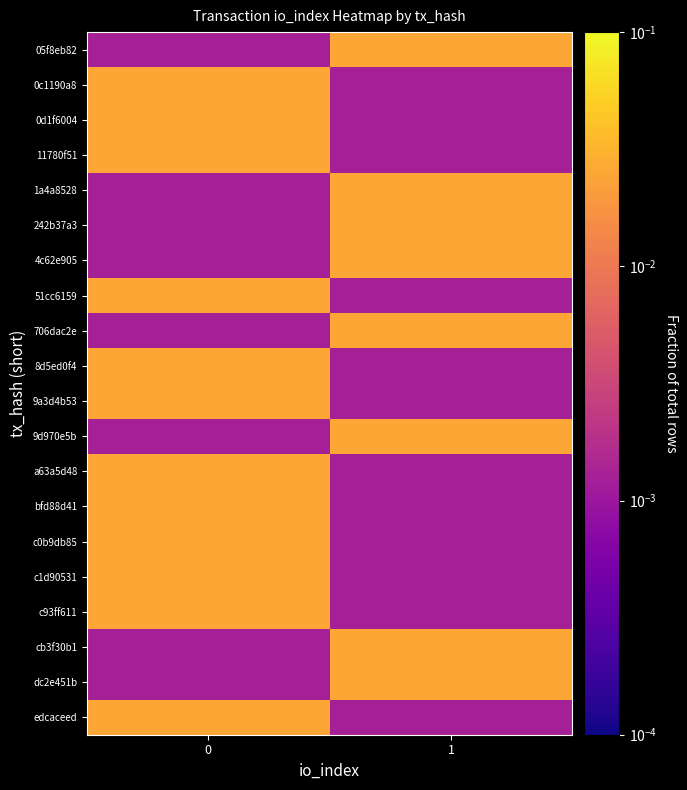

Reading right to left, list all the values displayed in this chart.

05f8eb82: 1=0.0	0=0.0
0c1190a8: 1=0.0	0=0.0
0d1f6004: 1=0.0	0=0.0
11780f51: 1=0.0	0=0.0
1a4a8528: 1=0.0	0=0.0
242b37a3: 1=0.0	0=0.0
4c62e905: 1=0.0	0=0.0
51cc6159: 1=0.0	0=0.0
706dac2e: 1=0.0	0=0.0
8d5ed0f4: 1=0.0	0=0.0
9a3d4b53: 1=0.0	0=0.0
9d970e5b: 1=0.0	0=0.0
a63a5d48: 1=0.0	0=0.0
bfd88d41: 1=0.0	0=0.0
c0b9db85: 1=0.0	0=0.0
c1d90531: 1=0.0	0=0.0
c93ff611: 1=0.0	0=0.0
cb3f30b1: 1=0.0	0=0.0
dc2e451b: 1=0.0	0=0.0
edcaceed: 1=0.0	0=0.0